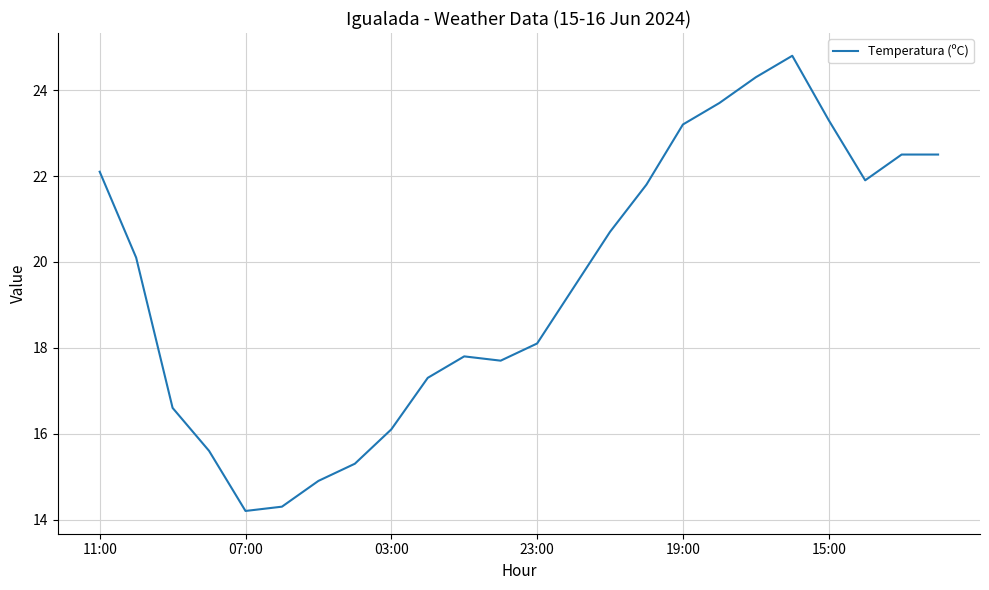

What is the maximum value shown in the chart?

24.8